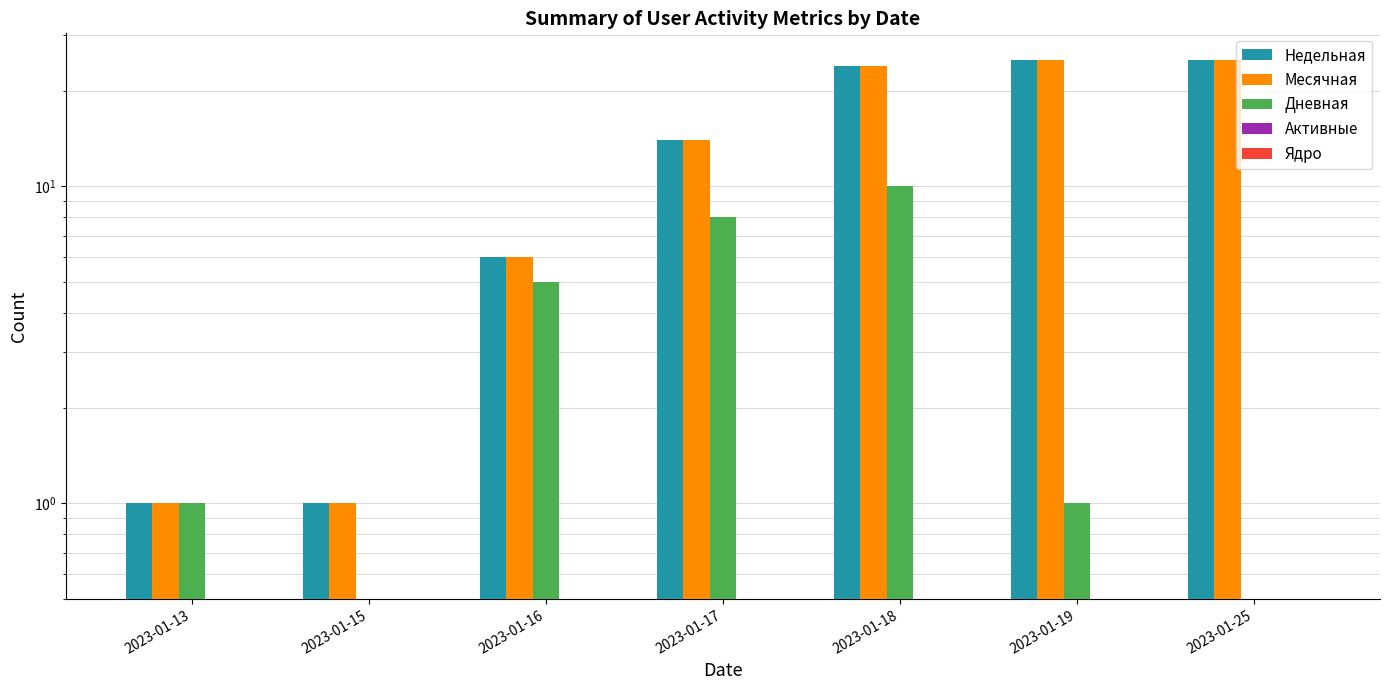

Between 2023-01-16 and 2023-01-17, which series saw the biggest shift?

Недельная